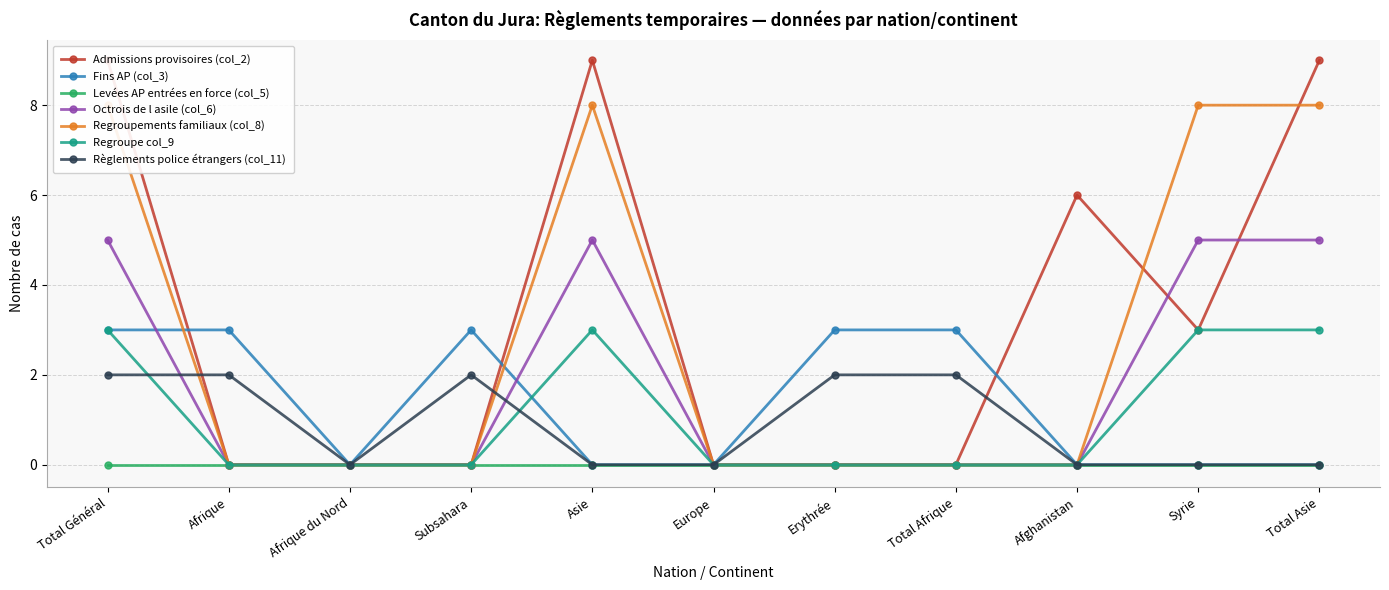

How many values in the Regroupements familiaux (col_8) series exceed 0?

4